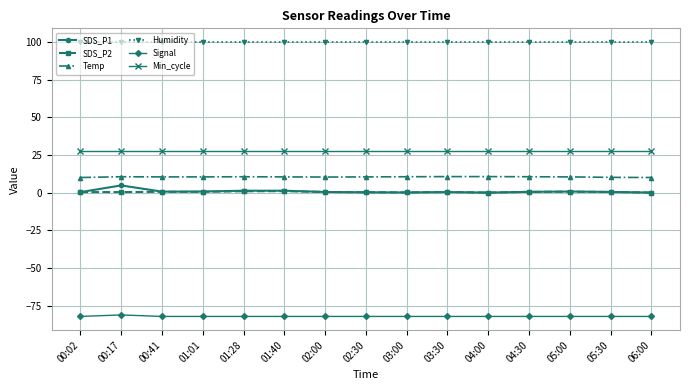

Is the value of Humidity at 01:01 greater than the value of SDS_P2 at 01:28?

Yes